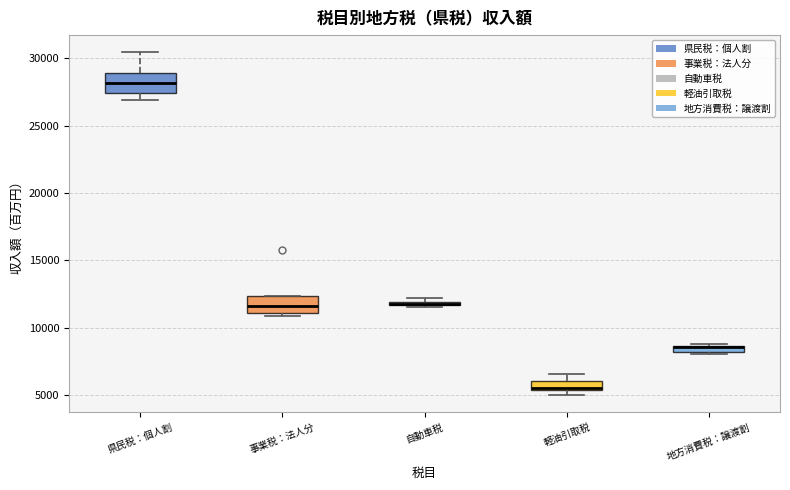

Where does the median line of the box for 事業税：法人分 sit on the y-axis? The values are not printed on the chart, so give them approximately, as read against the axis.

11500